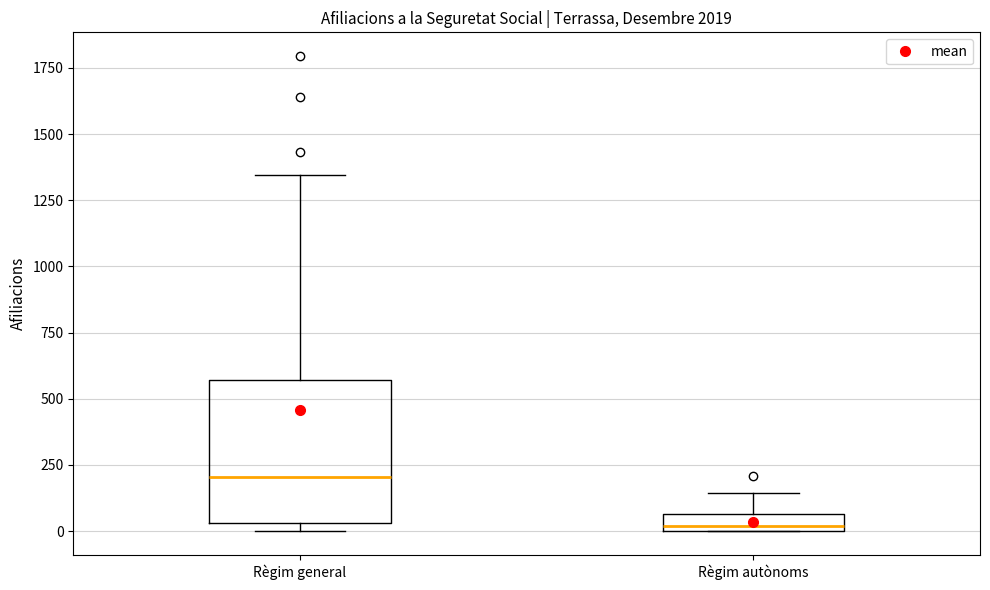

Which box's median line is the highest?

Règim general